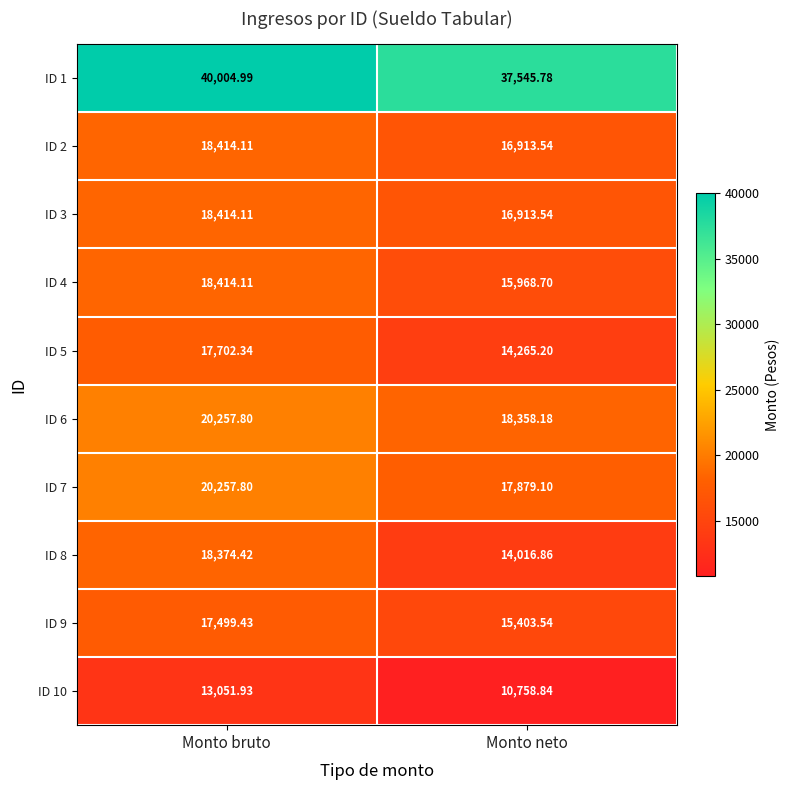

Is the value of ID 5 at Monto neto greater than the value of ID 10 at Monto bruto?

Yes